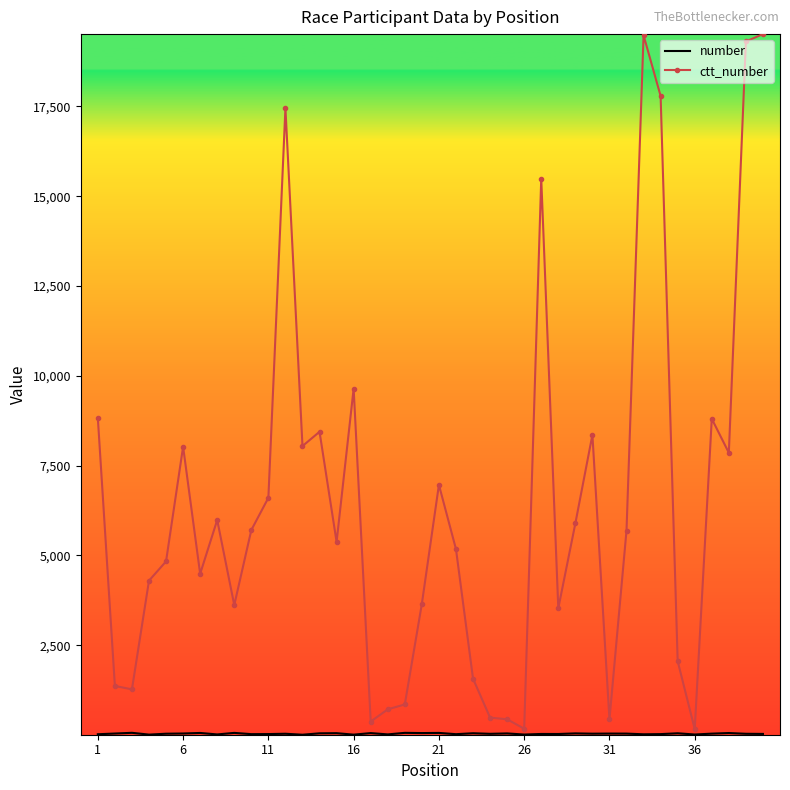

What is the greatest value displayed?

19512